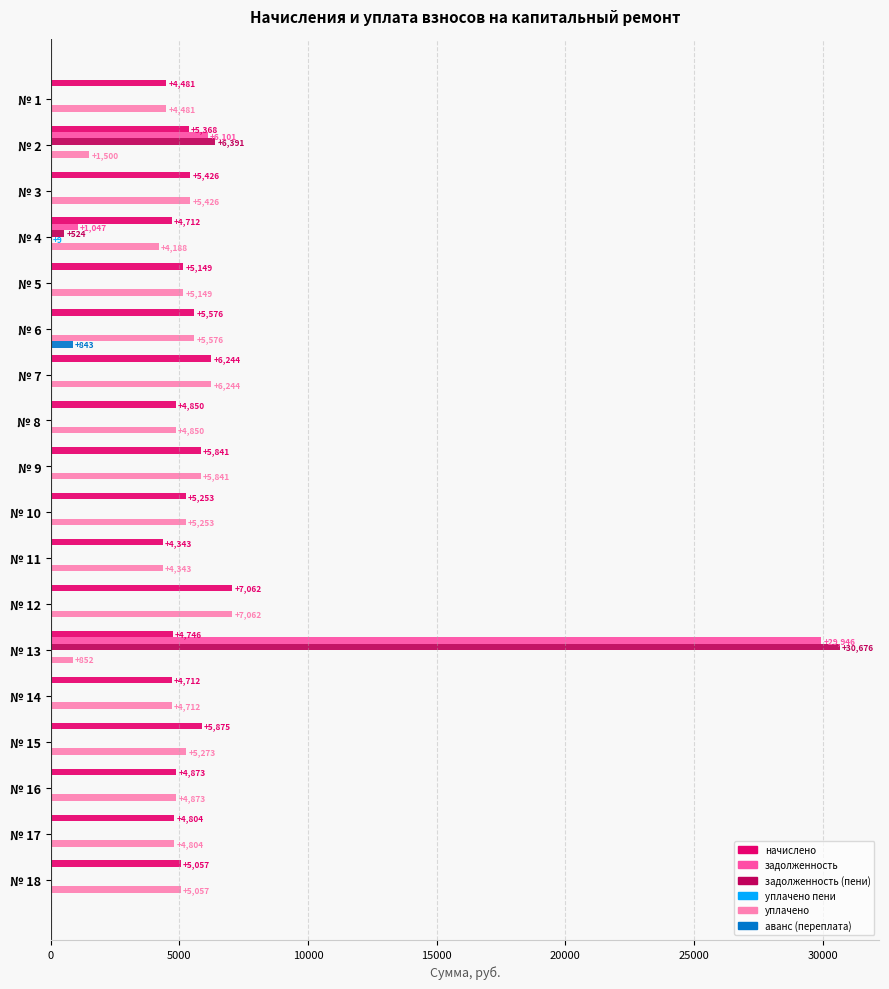

Which series has the largest total across all categories?

начислено